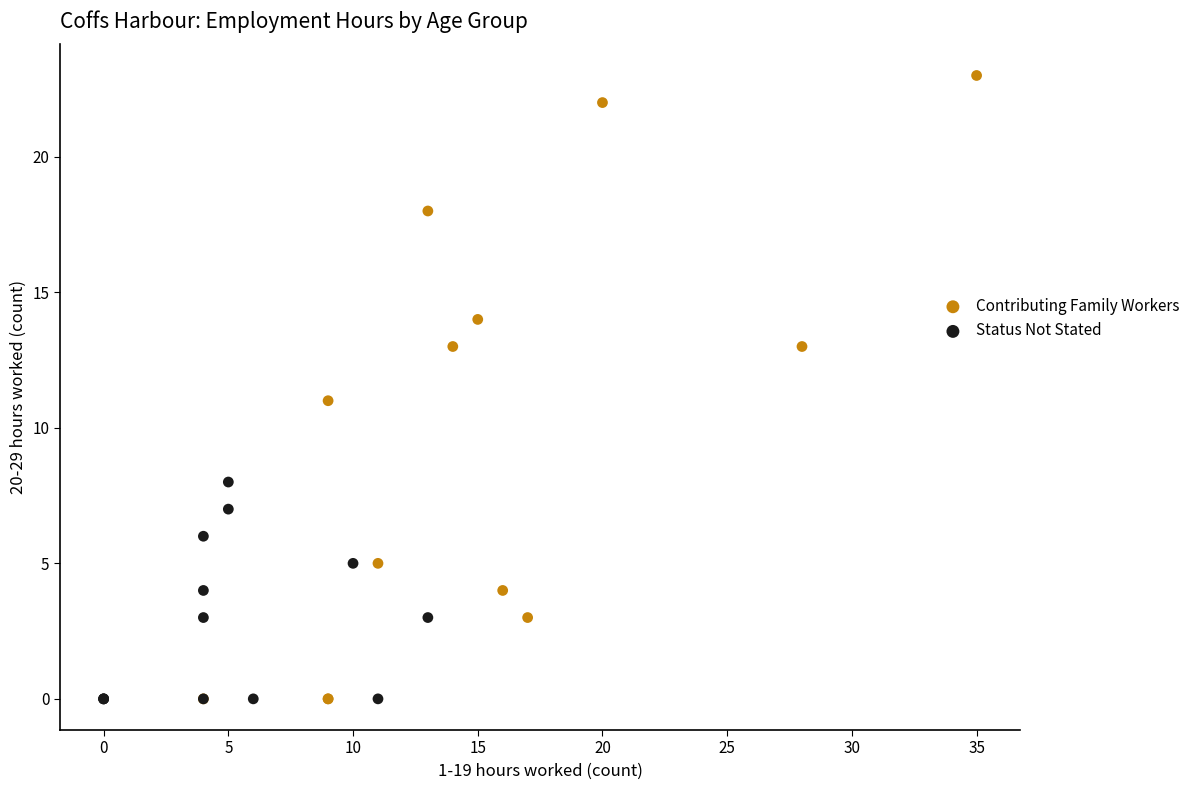

Which series contains the highest Y value?

Contributing Family Workers